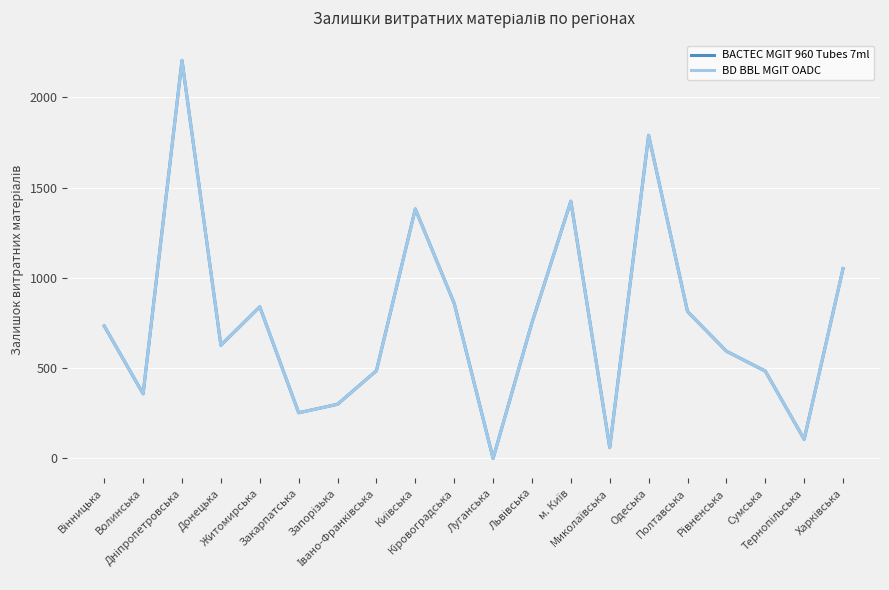

Is this an area chart (filled region under the line)?

No